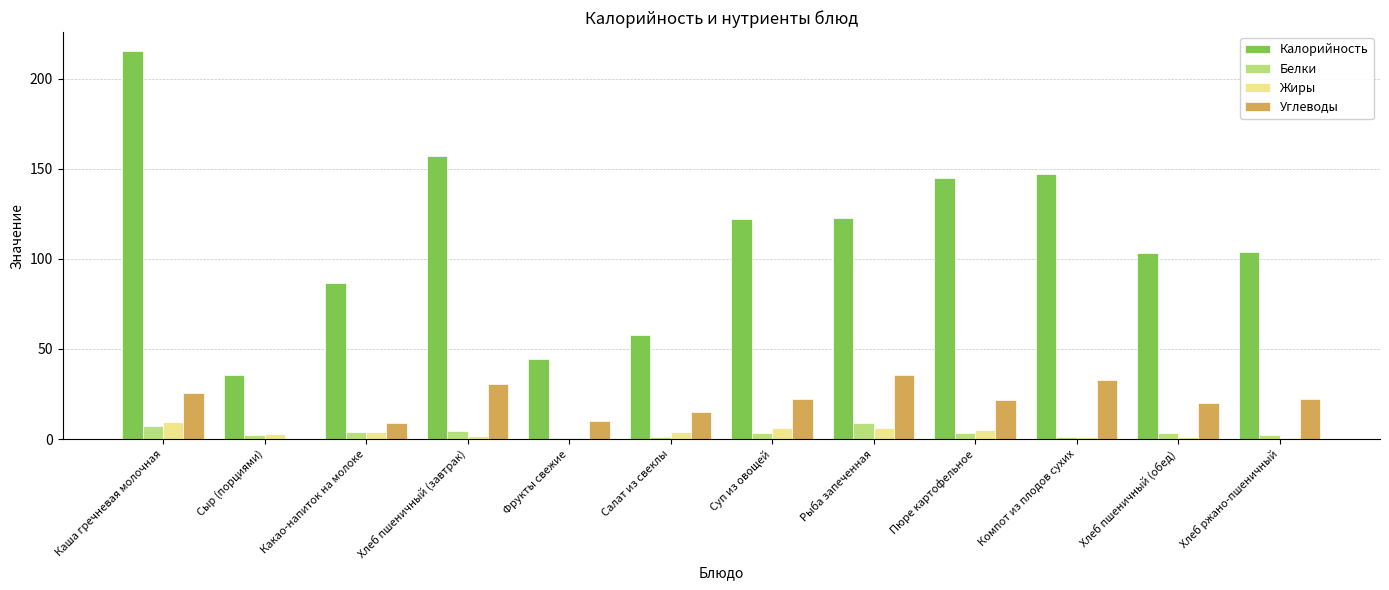

Which series has the widest spread of values?

Калорийность